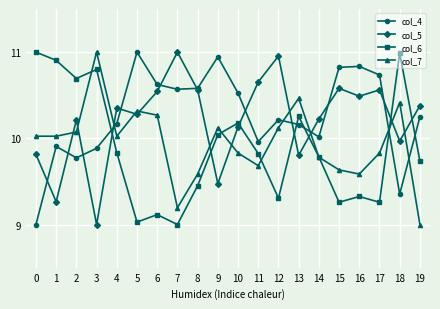

What is the difference between the second highest and second lowest values in the col_5 series?

1.7